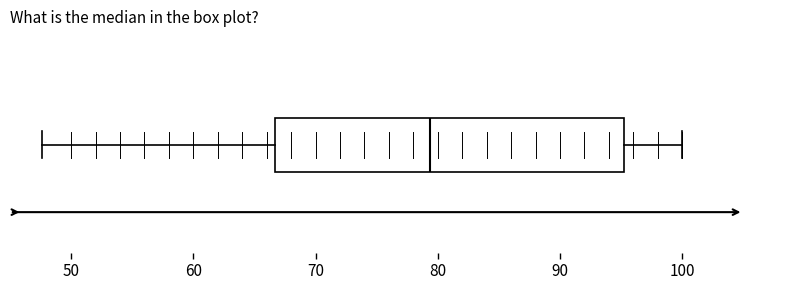

Where is the left edge of the box on the x-axis? The values are not printed on the chart, so give them approximately, as read against the axis.

67